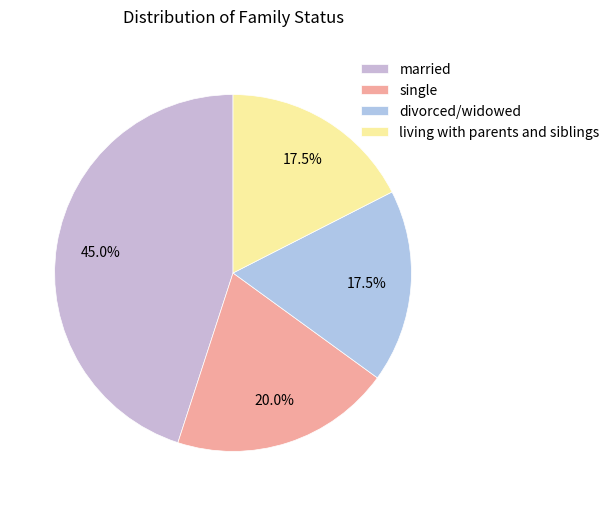

How many segments does this pie chart have?

4